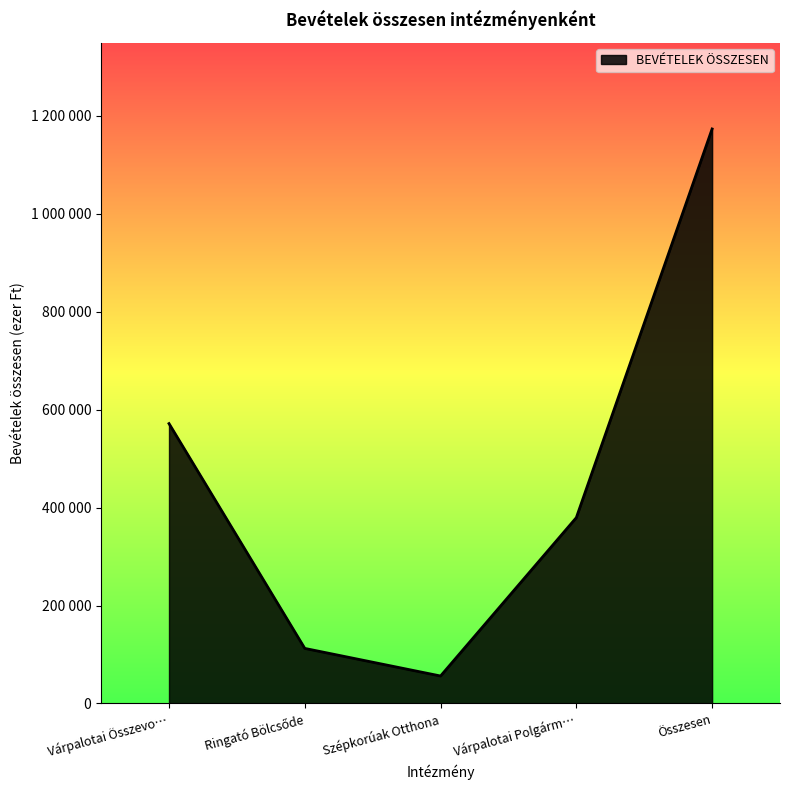

Read the value at Ringató Bölcsőde.

112489